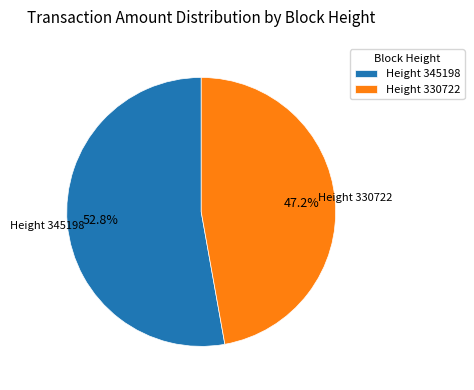

Between Height 330722 and Height 345198, which is larger?

Height 345198